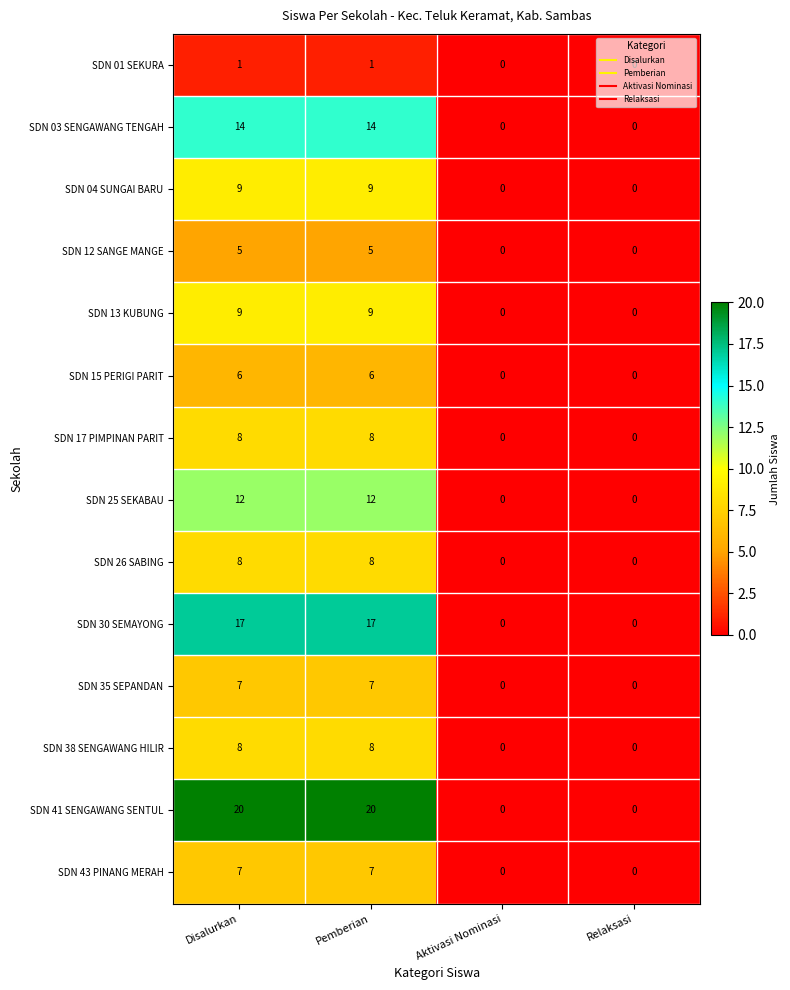

What is the difference between the highest and lowest values at Disalurkan?

19